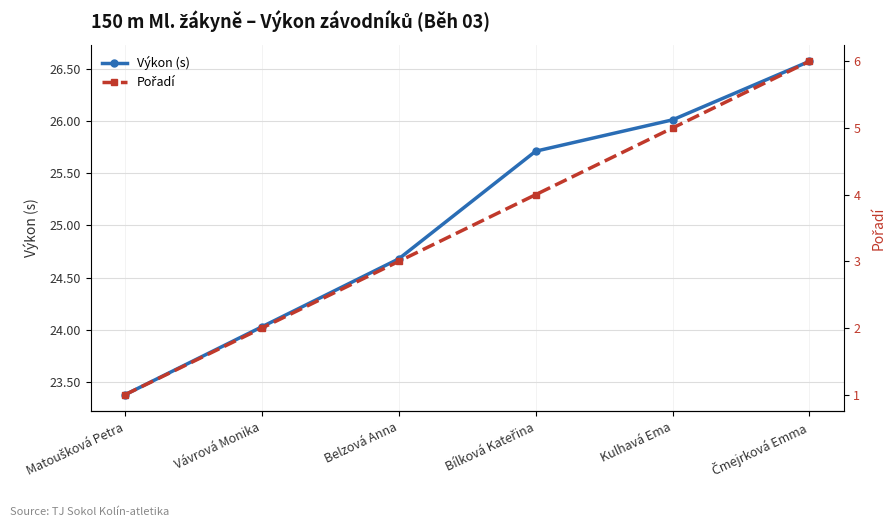

Which has a higher value, Bílková Kateřina or Čmejrková Emma?

Čmejrková Emma